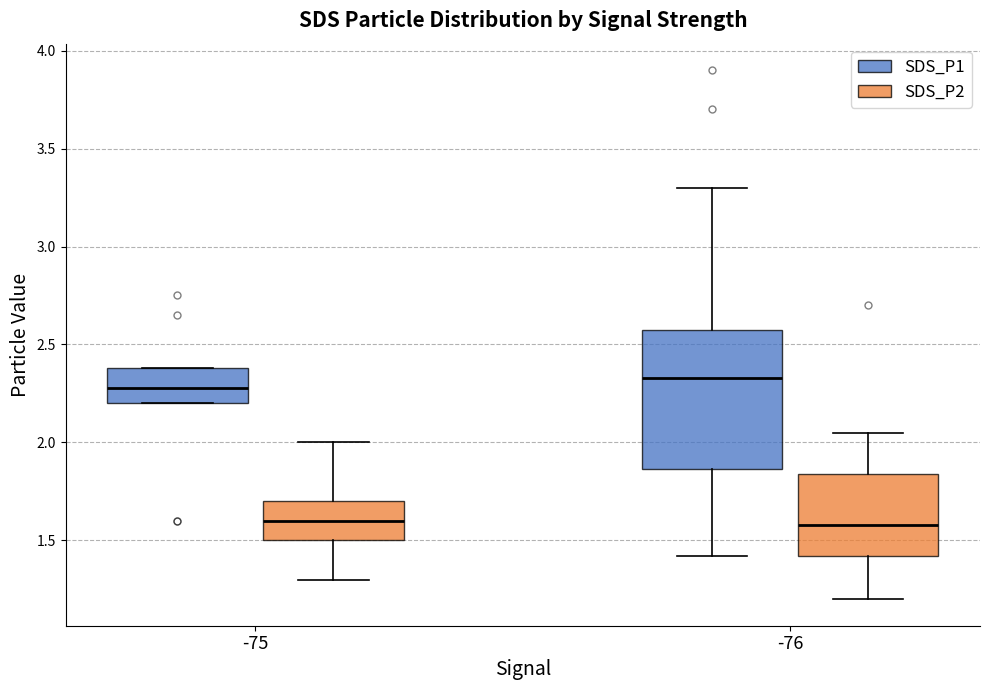

Reading left to right, read every box against the y-axis: the position of its median line, the range the box covers, and the ends of its whiskers. The values are not printed on the chart, so give them approximately, as read against the axis.

-75 (SDS_P1): median 2.30, box 2.20 to 2.40, whiskers 2.20 to 2.40
-75 (SDS_P2): median 1.60, box 1.50 to 1.70, whiskers 1.30 to 2.00
-76 (SDS_P1): median 2.35, box 1.85 to 2.60, whiskers 1.40 to 3.30
-76 (SDS_P2): median 1.60, box 1.40 to 1.85, whiskers 1.20 to 2.05